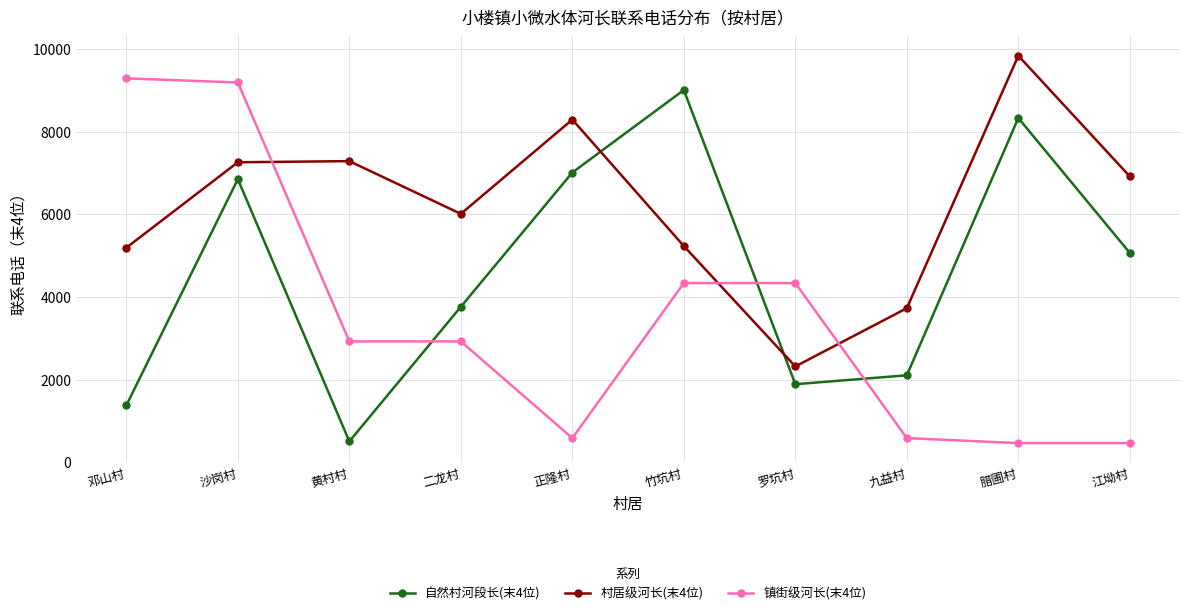

List the labels in order of 自然村河段长(末4位) value, largest first.

竹坑村, 腊圃村, 正隆村, 沙岗村, 江坳村, 二龙村, 九益村, 罗坑村, 邓山村, 黄村村